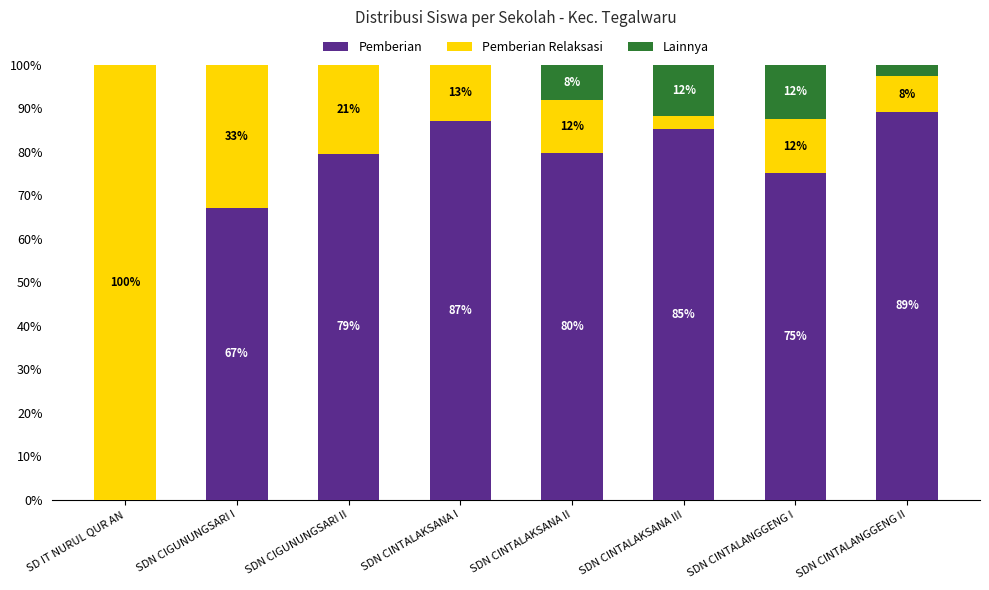

What are all the series names shown in the legend?

Pemberian, Pemberian Relaksasi, Lainnya